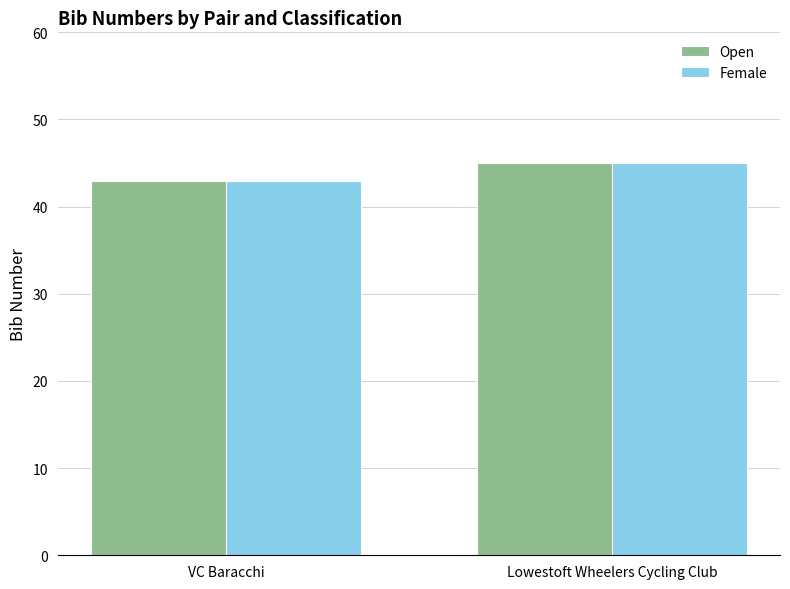

What is the value of the Female bar at the 1st from the left?

43